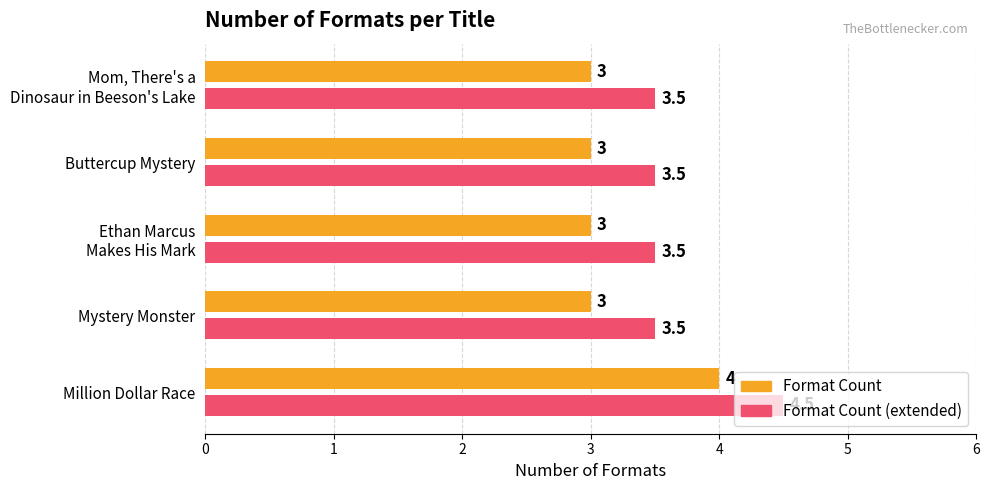

What is the smallest value displayed?

3.0